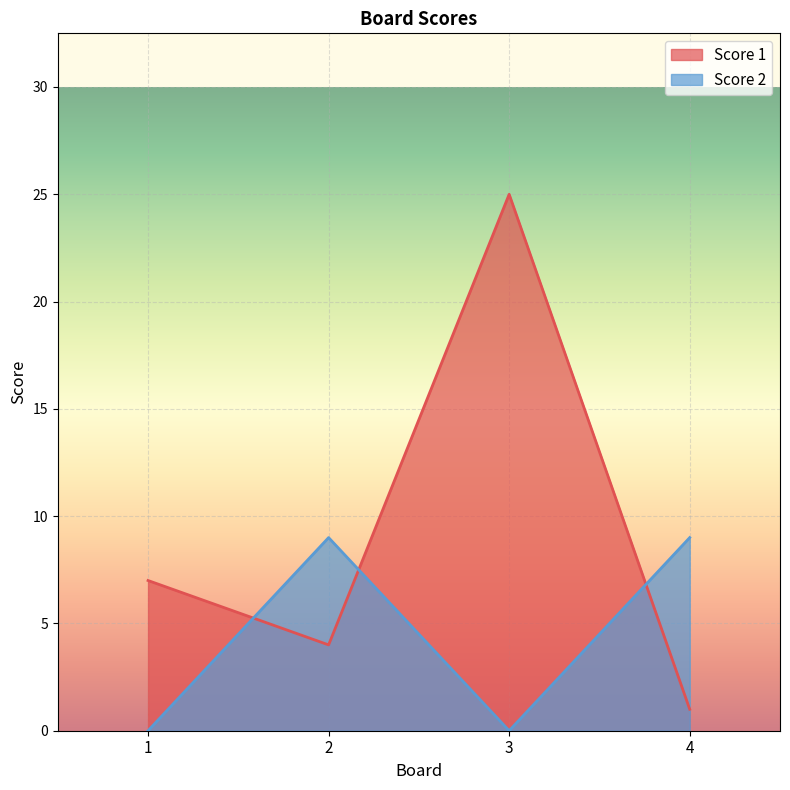

At which label does Score 2 reach its peak?

2